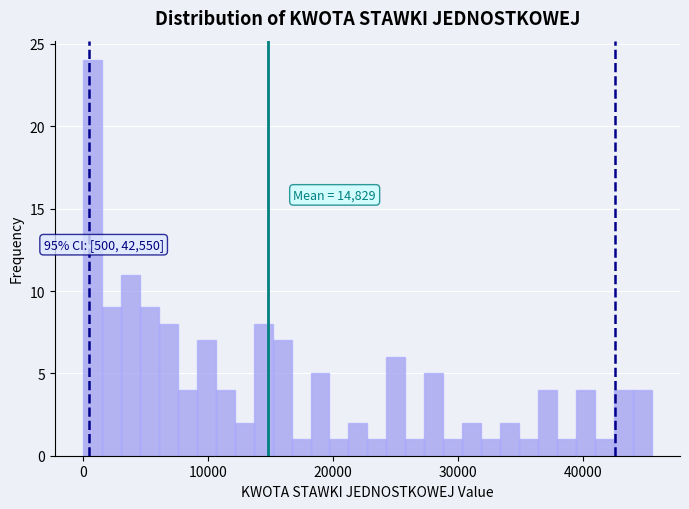

Around what value on the x-axis is the tallest bar? Give the approximate position of its centre, as read against the axis.

1000